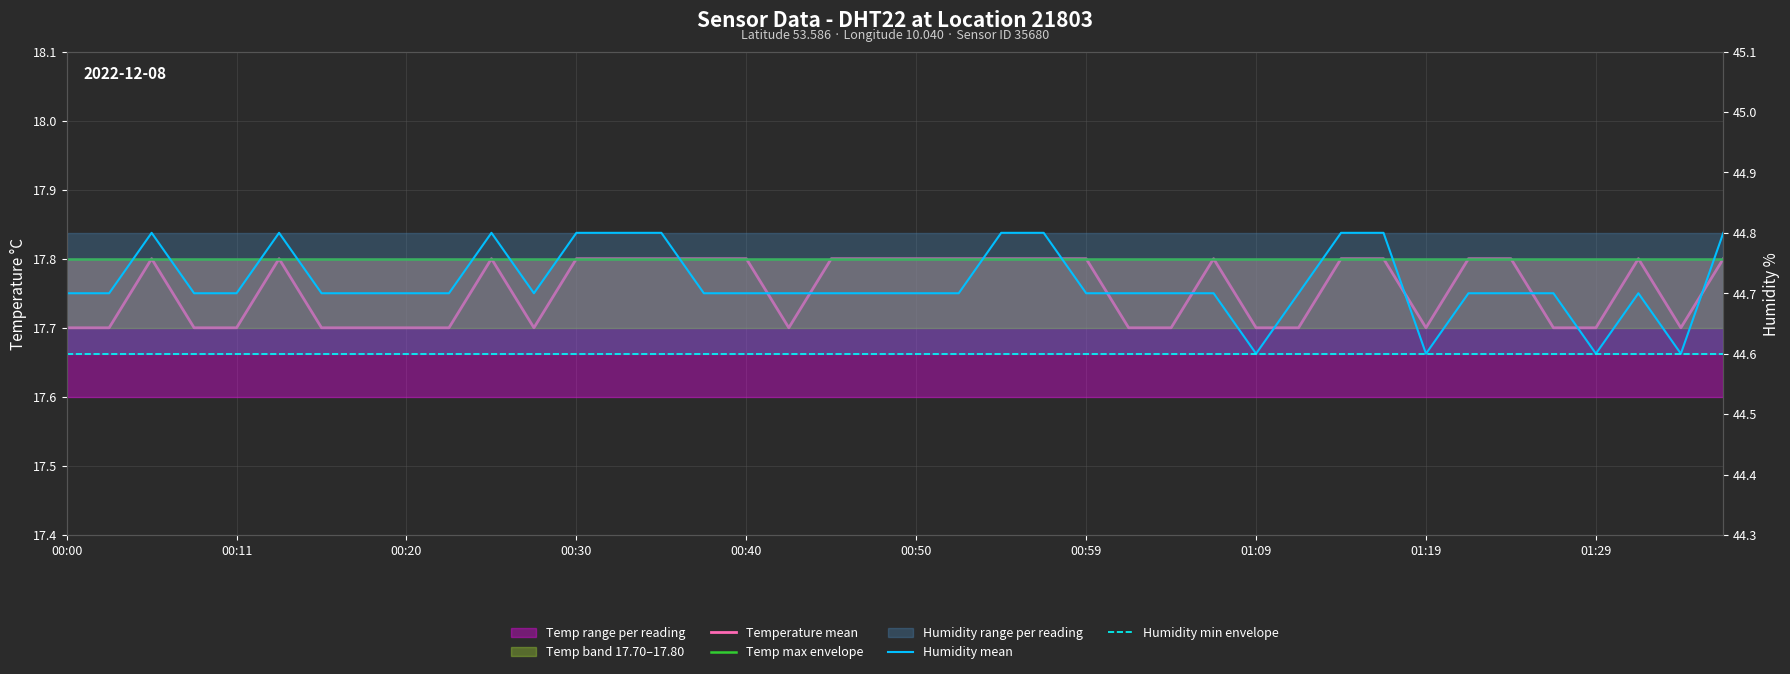

Rank the series by their maximum value, from lowest to highest.

Temperature mean, Temp max envelope, Humidity min envelope, Humidity mean